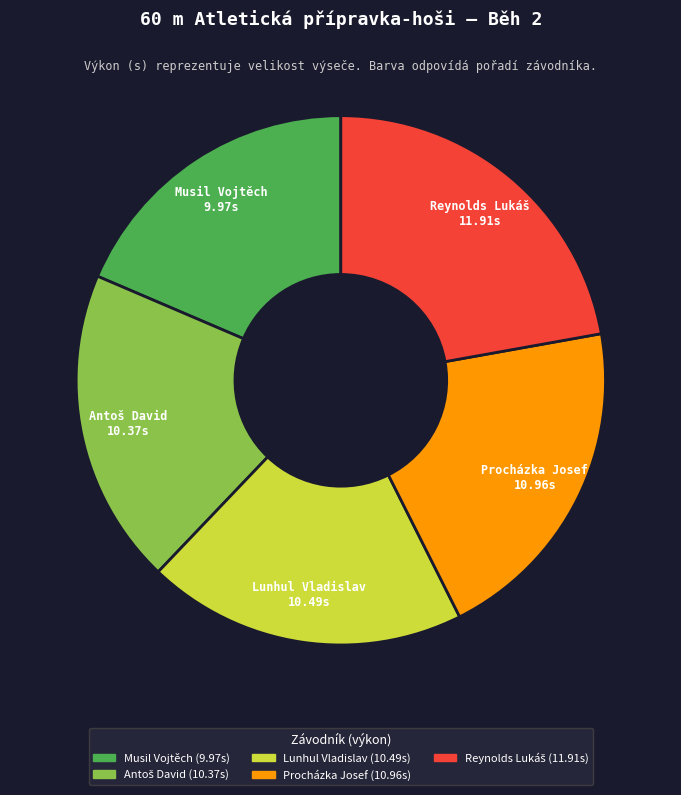

Does any single category account for the majority?

No